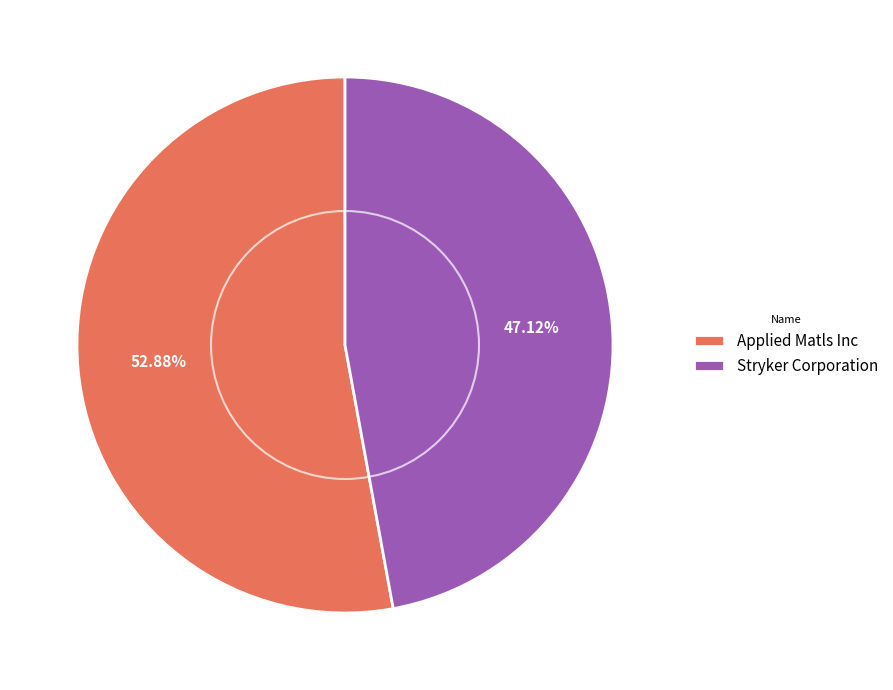

Count the number of slices in the pie.

2